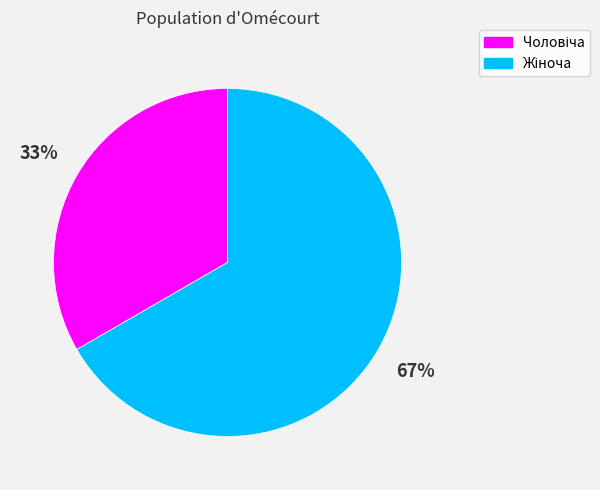

Is there any slice that represents more than half of the pie?

Yes